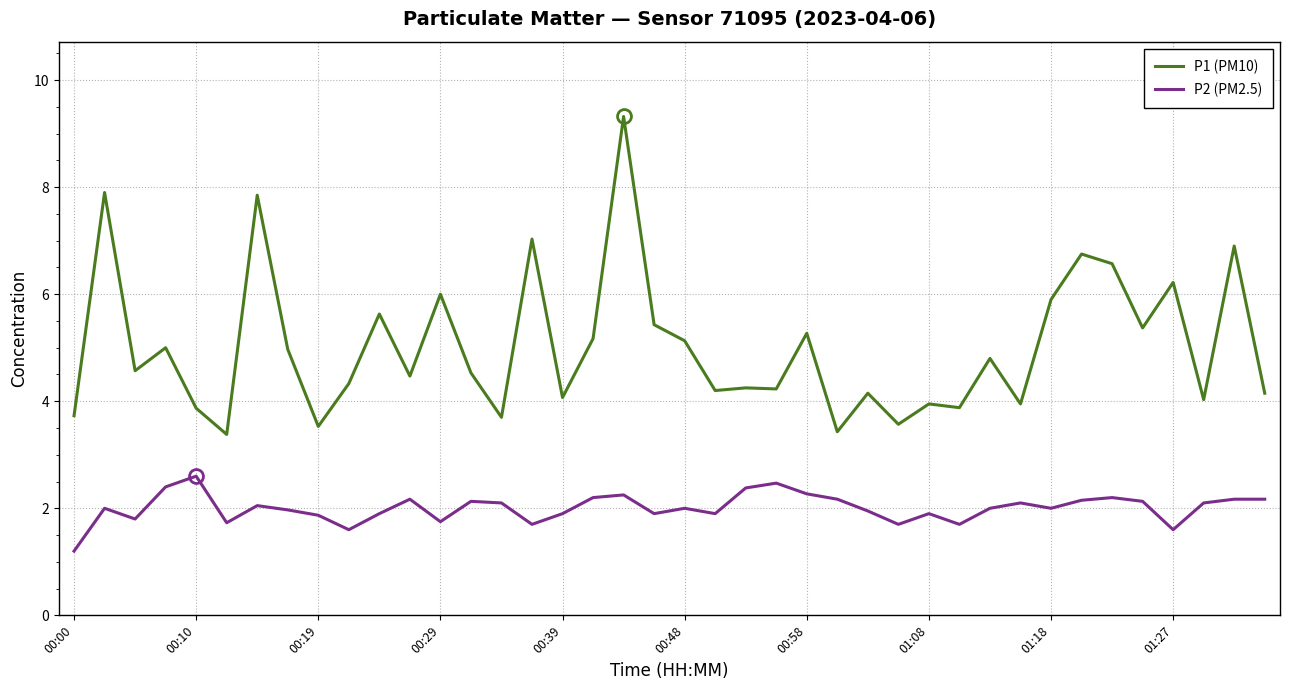

What is the greatest value displayed?

9.3